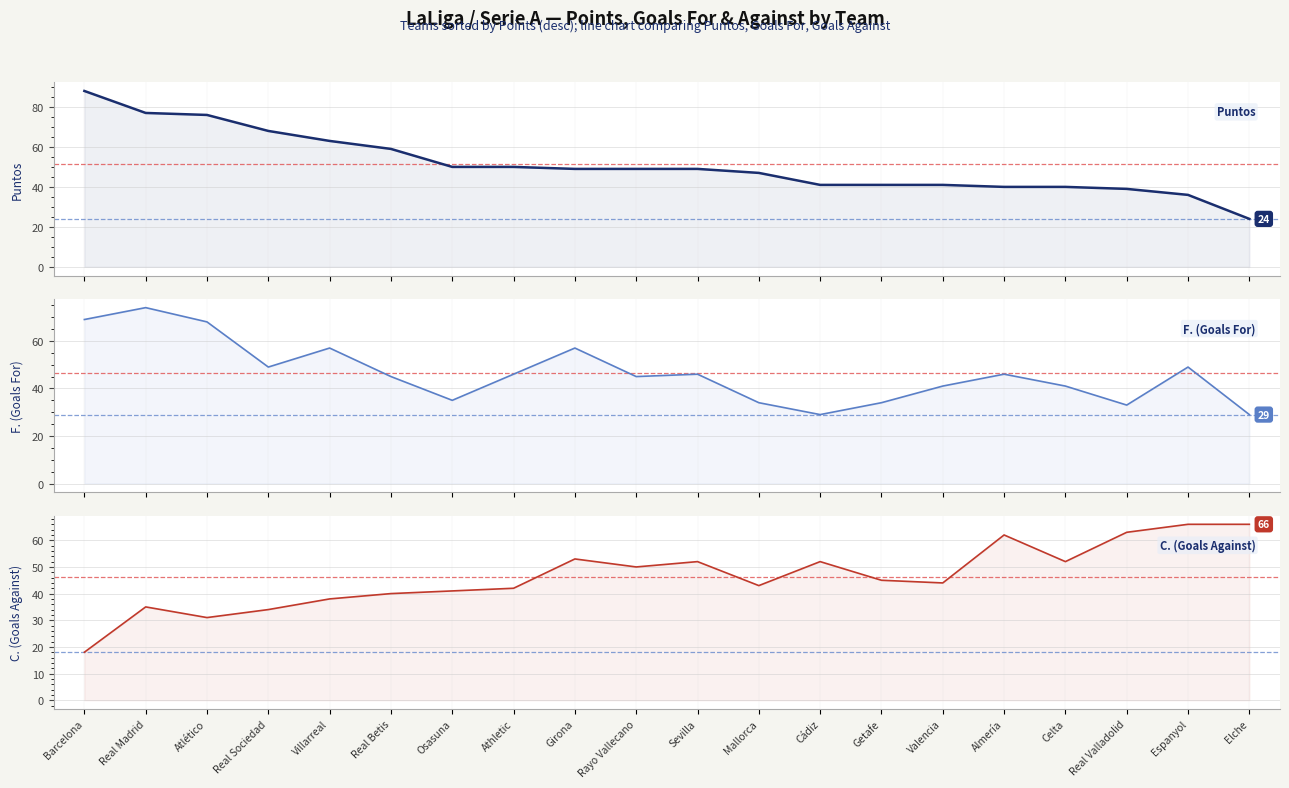

How many values in the F. (Goals For) series exceed 46?

7